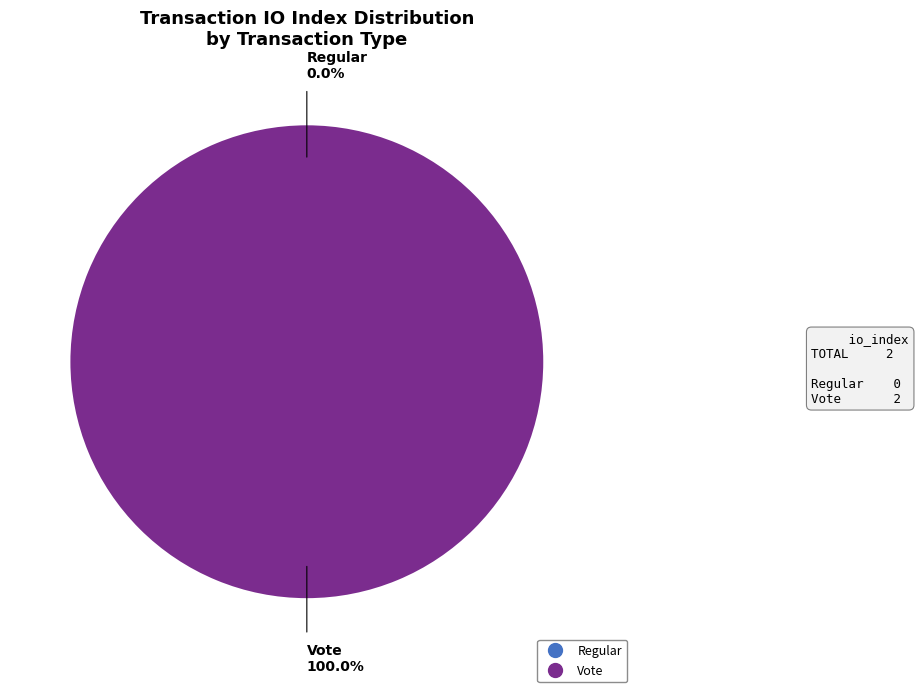

Combined, what portion of the pie is Regular and Vote?

100.0%